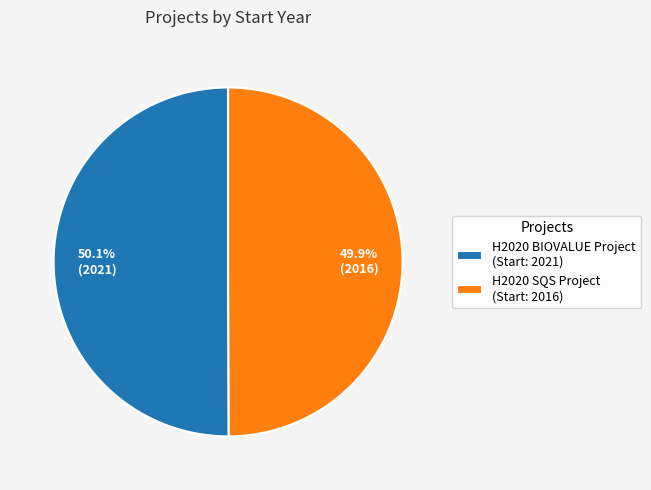

Does any single category account for the majority?

Yes